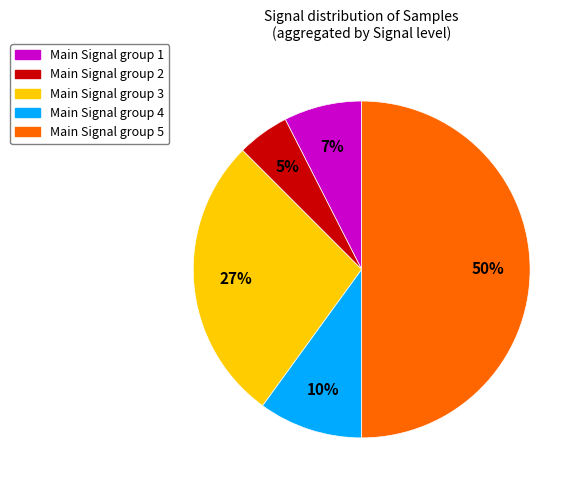

Which has a higher value, Main Signal group 5 or Main Signal group 3?

Main Signal group 5